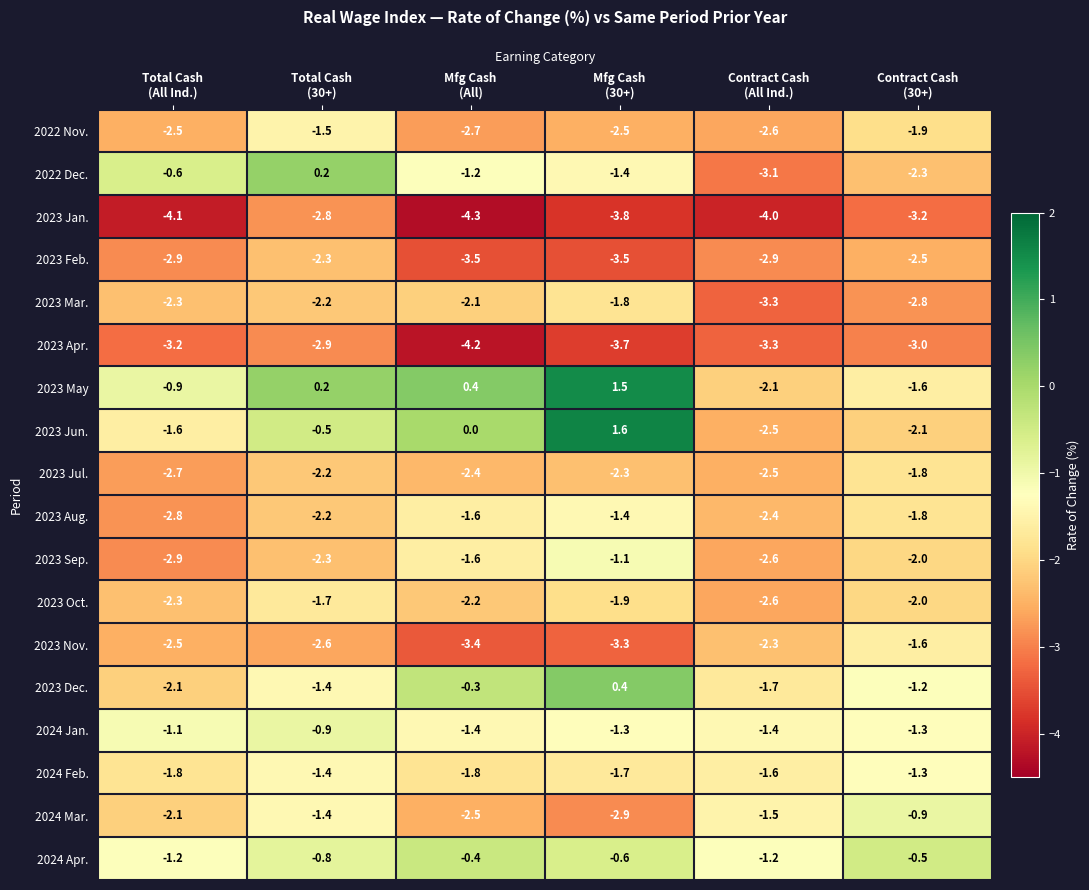

Which series has the largest total across all categories?

2023 May